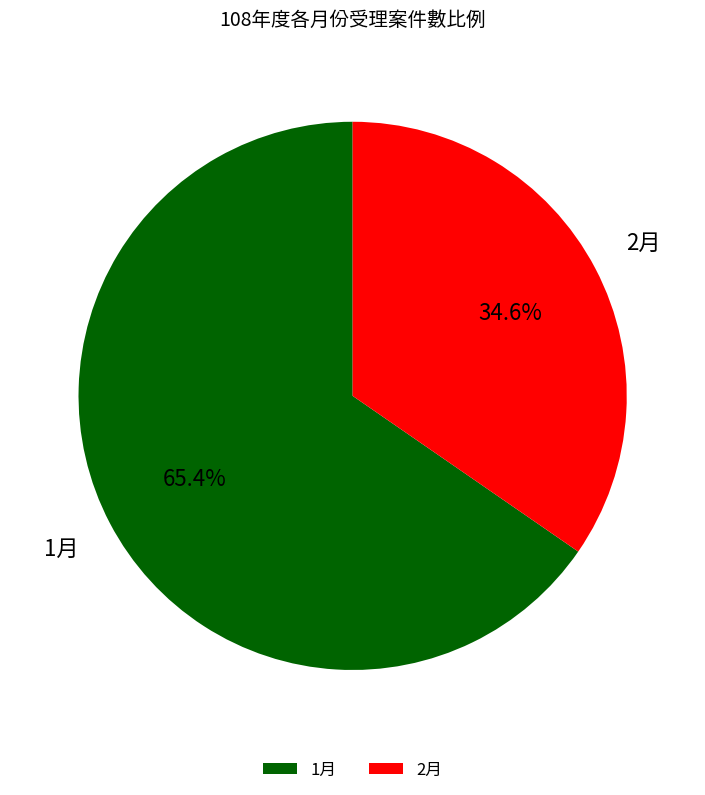

To the nearest percent, what is the difference between the largest and smallest slice percentages?

31%